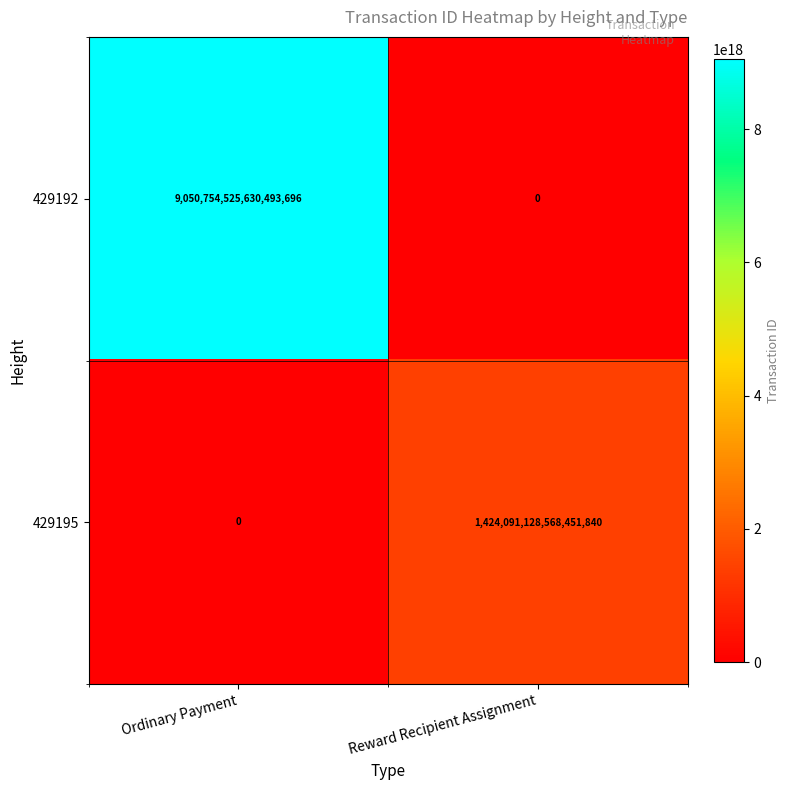

Rank the series by their maximum value, from highest to lowest.

429192, 429195